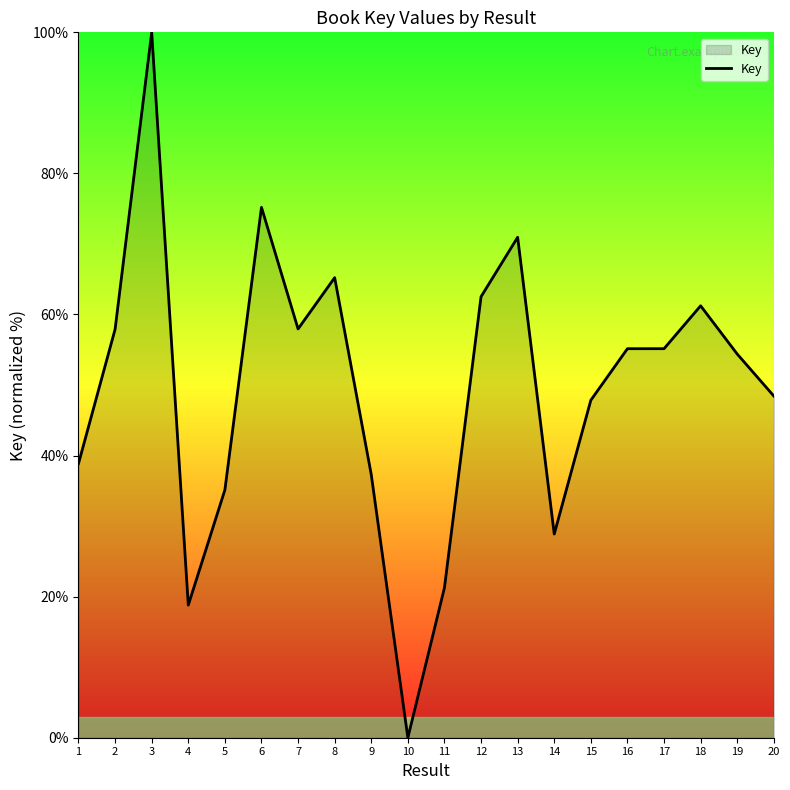

What is the sum of all values?

992.2